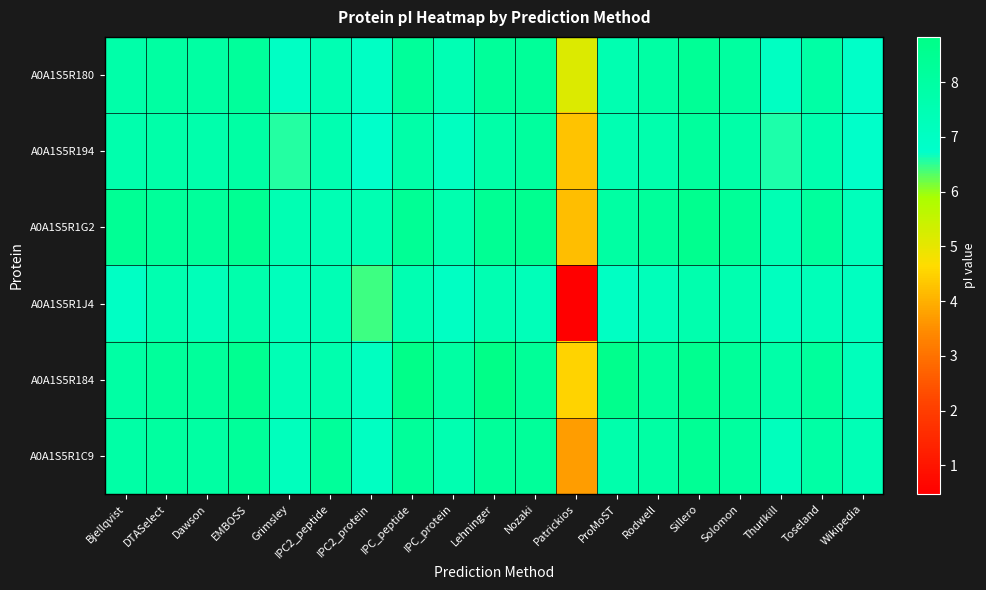

Reading right to left, extract all data points from this chart.

A0A1S5R180: Wikipedia=6.9	Toseland=7.9	Thurlkill=7.0	Solomon=8.1	Sillero=8.4	Rodwell=7.9	ProMoST=7.6	Patrickios=5.2	Nozaki=8.3	Lehninger=8.3	IPC_protein=7.5	IPC_peptide=8.2	IPC2_protein=6.9	IPC2_peptide=7.5	Grimsley=6.9	EMBOSS=8.2	Dawson=8.0	DTASelect=8.0	Bjellqvist=7.8
A0A1S5R194: Wikipedia=6.8	Toseland=7.6	Thurlkill=6.6	Solomon=7.8	Sillero=8.2	Rodwell=7.7	ProMoST=7.5	Patrickios=4.3	Nozaki=8.1	Lehninger=7.8	IPC_protein=7.1	IPC_peptide=7.8	IPC2_protein=6.8	IPC2_peptide=7.5	Grimsley=6.6	EMBOSS=7.9	Dawson=7.7	DTASelect=7.8	Bjellqvist=7.7
A0A1S5R1G2: Wikipedia=7.3	Toseland=8.2	Thurlkill=7.5	Solomon=8.3	Sillero=8.6	Rodwell=8.2	ProMoST=8.0	Patrickios=4.2	Nozaki=8.5	Lehninger=8.4	IPC_protein=7.6	IPC_peptide=8.4	IPC2_protein=7.5	IPC2_peptide=7.4	Grimsley=7.5	EMBOSS=8.4	Dawson=8.2	DTASelect=8.3	Bjellqvist=8.4
A0A1S5R1J4: Wikipedia=7.1	Toseland=7.3	Thurlkill=7.1	Solomon=7.6	Sillero=7.6	Rodwell=7.3	ProMoST=7.0	Patrickios=0.5	Nozaki=7.3	Lehninger=7.5	IPC_protein=7.0	IPC_peptide=7.5	IPC2_protein=6.4	IPC2_peptide=7.4	Grimsley=7.2	EMBOSS=7.7	Dawson=7.3	DTASelect=7.6	Bjellqvist=7.0
A0A1S5R184: Wikipedia=7.3	Toseland=8.2	Thurlkill=7.8	Solomon=8.2	Sillero=8.5	Rodwell=8.2	ProMoST=8.7	Patrickios=4.5	Nozaki=8.3	Lehninger=8.8	IPC_protein=8.0	IPC_peptide=8.8	IPC2_protein=7.1	IPC2_peptide=7.6	Grimsley=7.4	EMBOSS=8.5	Dawson=8.2	DTASelect=8.2	Bjellqvist=7.9
A0A1S5R1C9: Wikipedia=7.4	Toseland=7.9	Thurlkill=7.2	Solomon=8.1	Sillero=8.4	Rodwell=7.9	ProMoST=7.7	Patrickios=3.7	Nozaki=8.2	Lehninger=8.3	IPC_protein=7.6	IPC_peptide=8.2	IPC2_protein=7.0	IPC2_peptide=8.3	Grimsley=7.2	EMBOSS=8.2	Dawson=8.0	DTASelect=8.1	Bjellqvist=7.9